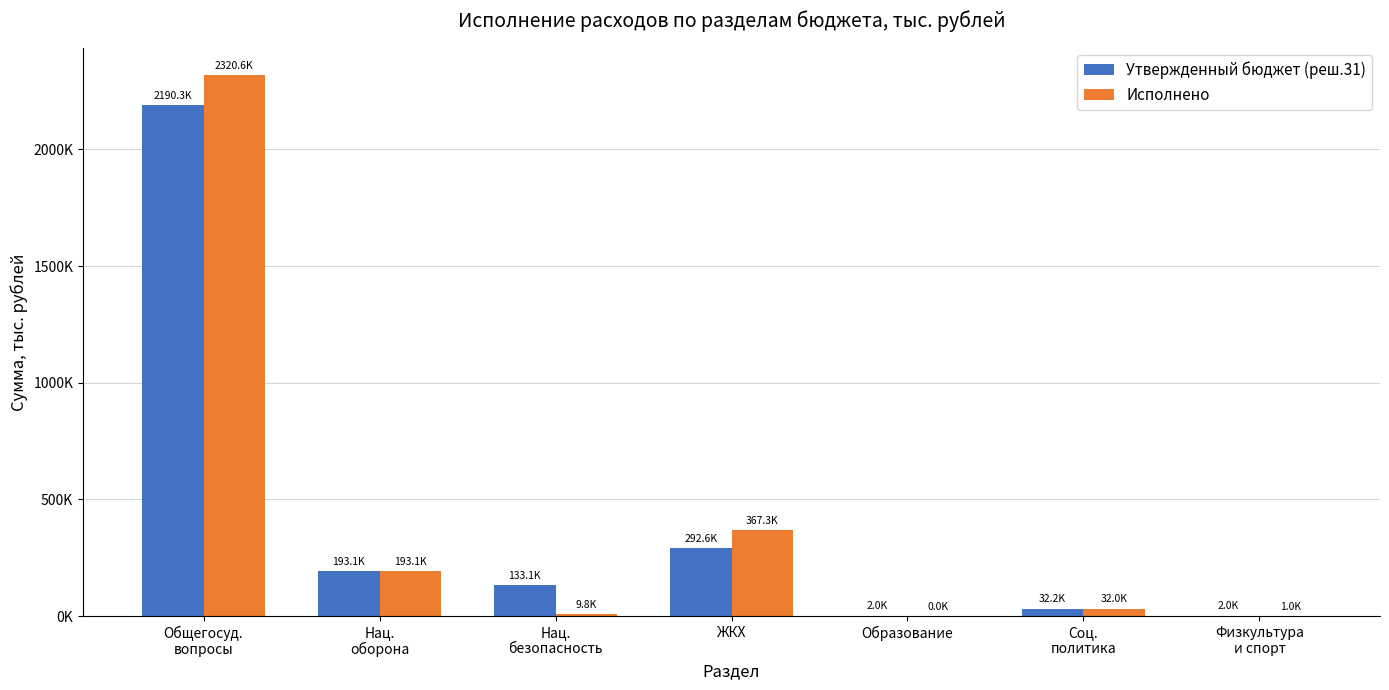

Are the bars horizontal?

No